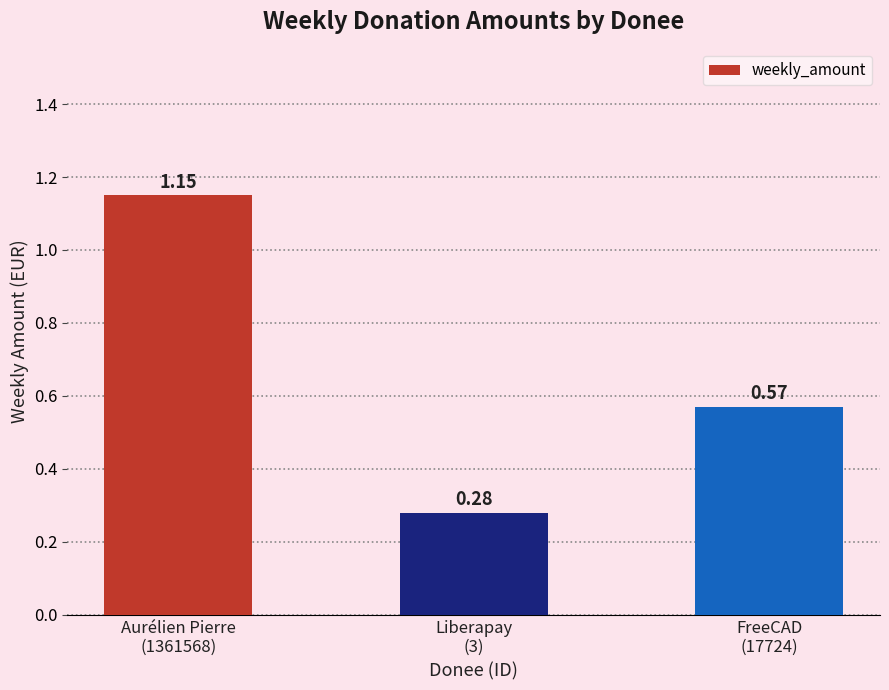

What is the sum of all values?

2.0